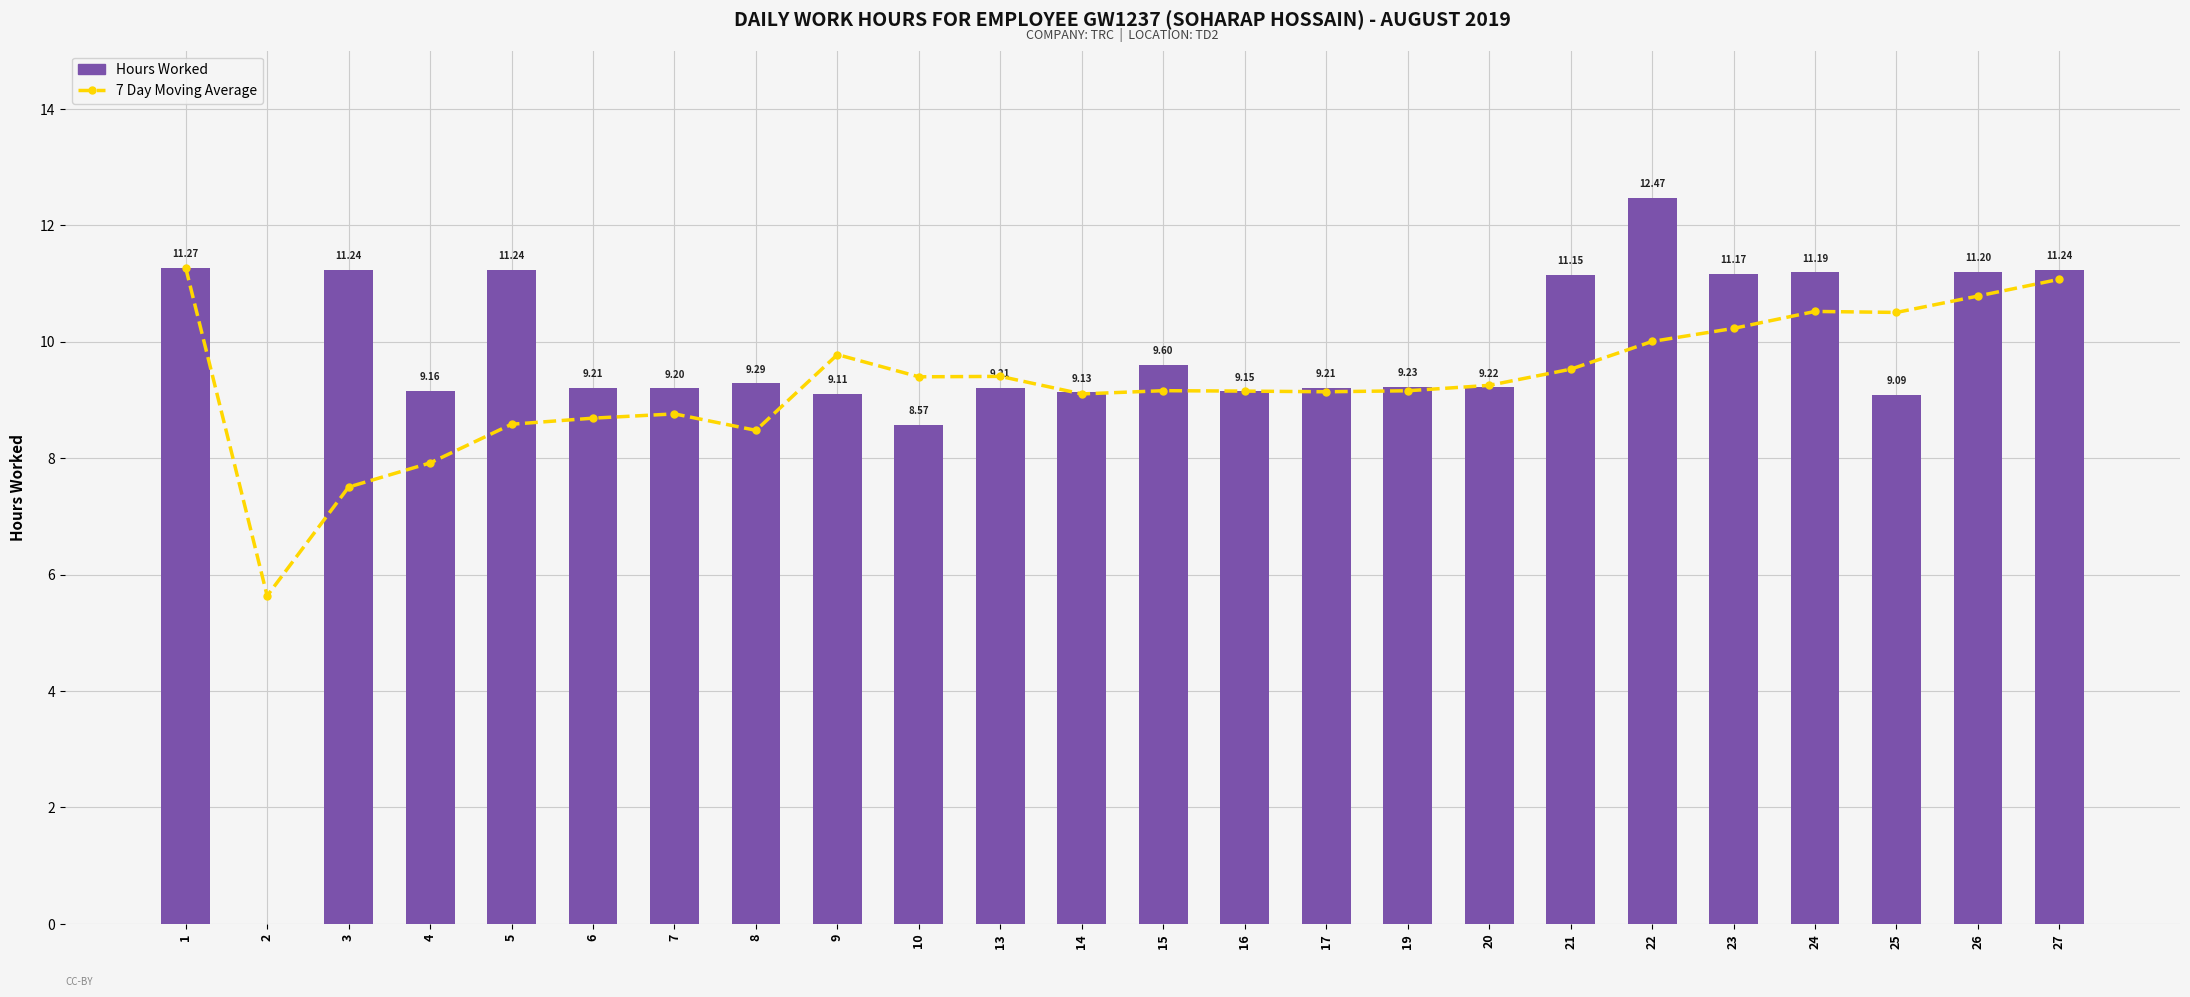

Rank the series by their average value, from lowest to highest.

7 Day Moving Average, Hours Worked